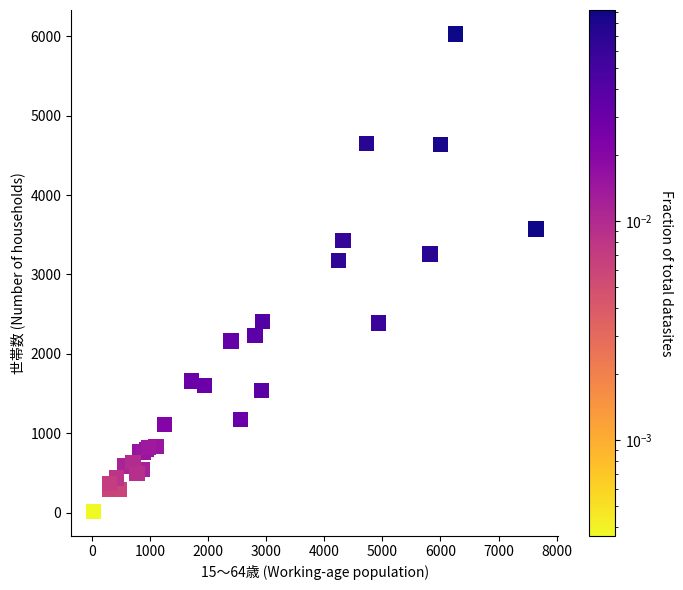

What Y value in the scatter plot is closest to 3020?

3176